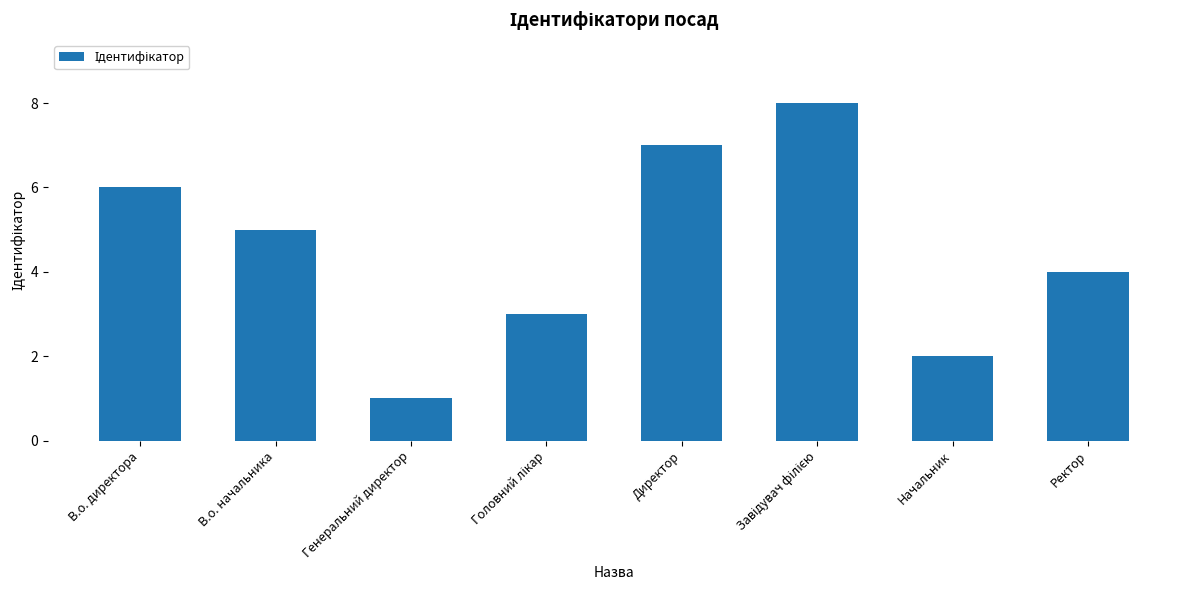

The value at Ректор is 2. True or false?

False